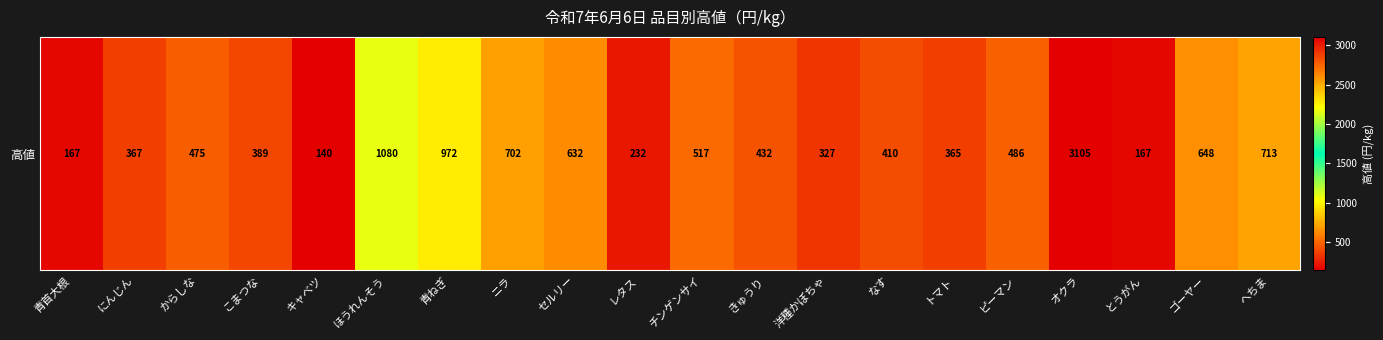

At which category does the chart reach its peak across all series?

オクラ